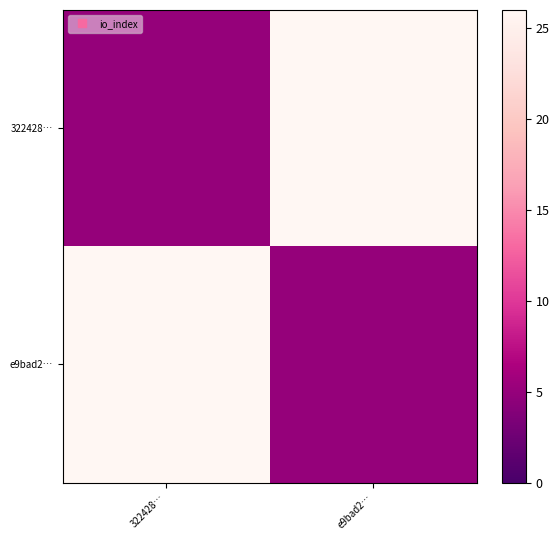

What is the maximum value shown in the chart?

26